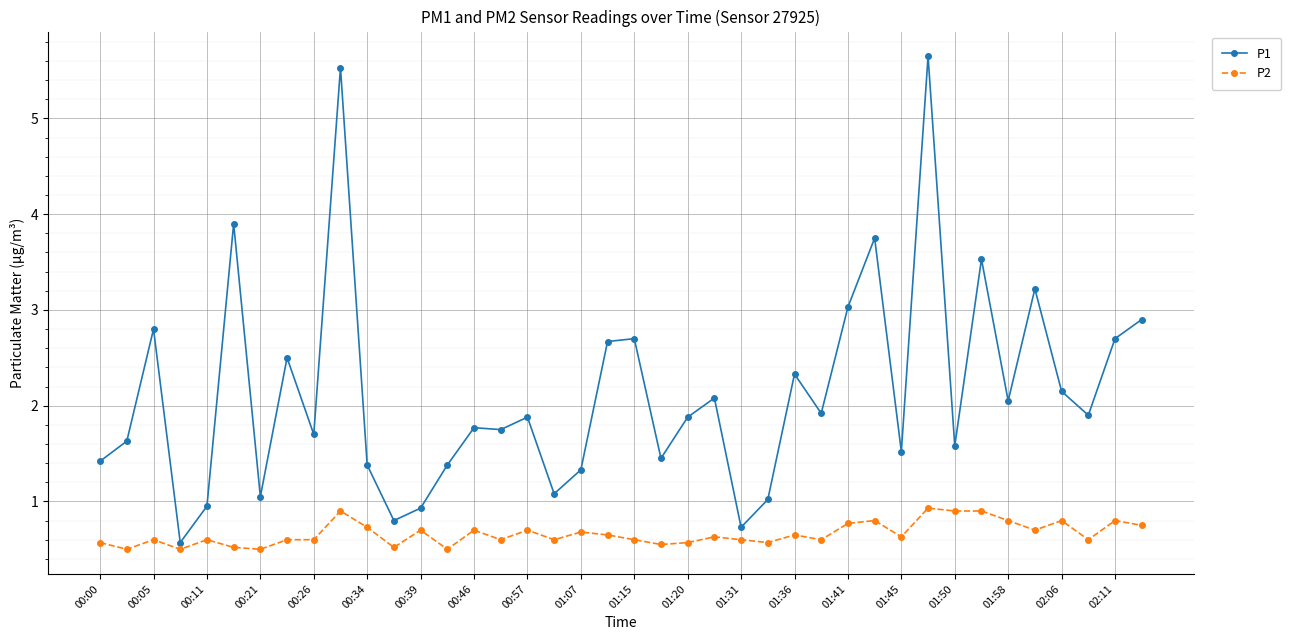

Which series has the widest spread of values?

P1